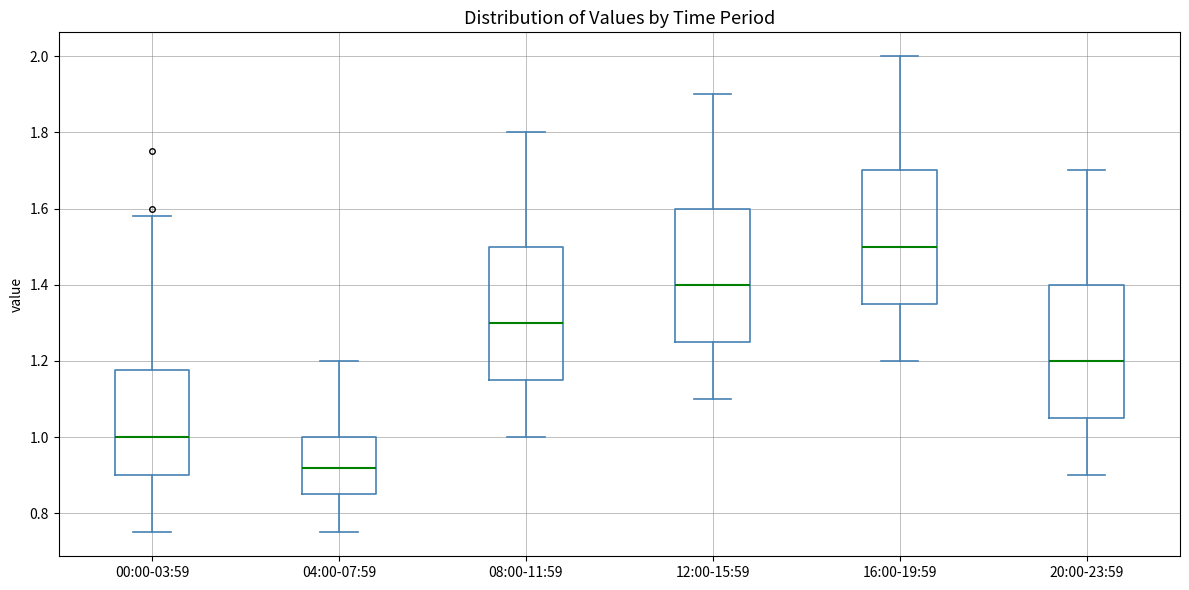

Where does the lower whisker of the box for 04:00-07:59 end on the y-axis? The values are not printed on the chart, so give them approximately, as read against the axis.

0.76